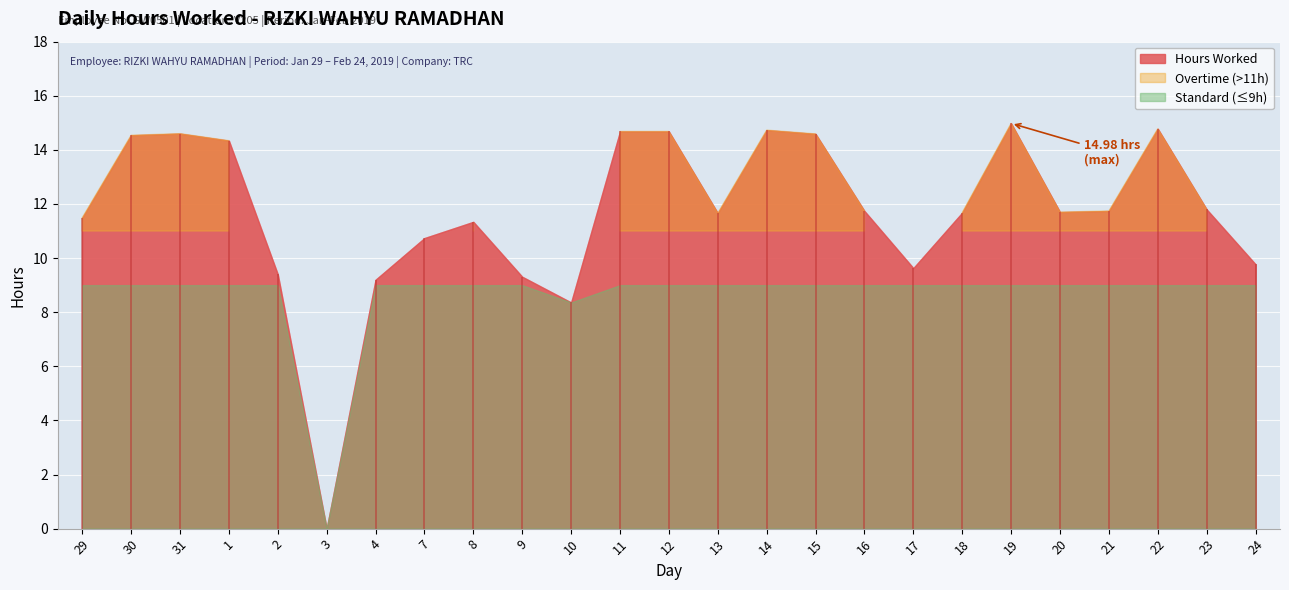

What is the label of the 6th point from the right?

19